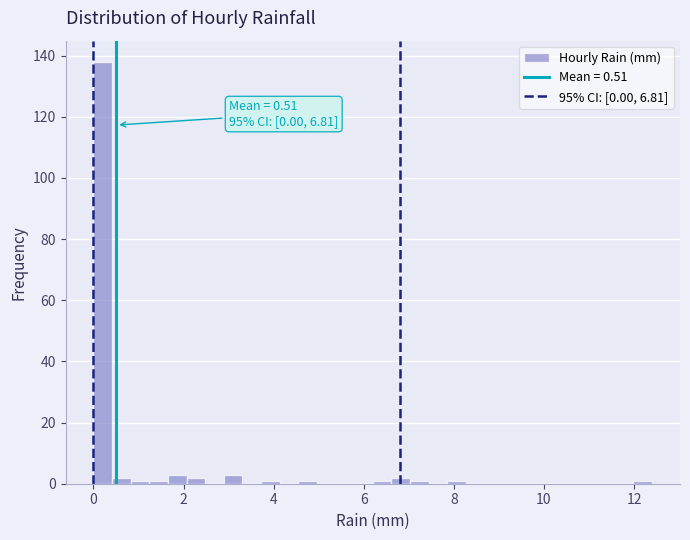

Read against the x-axis, roughly where is the centre of the tallest bar?

0.2